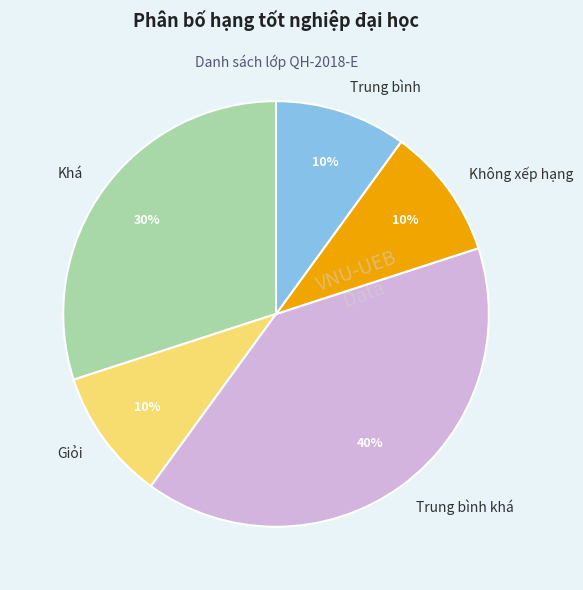

To the nearest percent, what is the average slice percentage?

20%